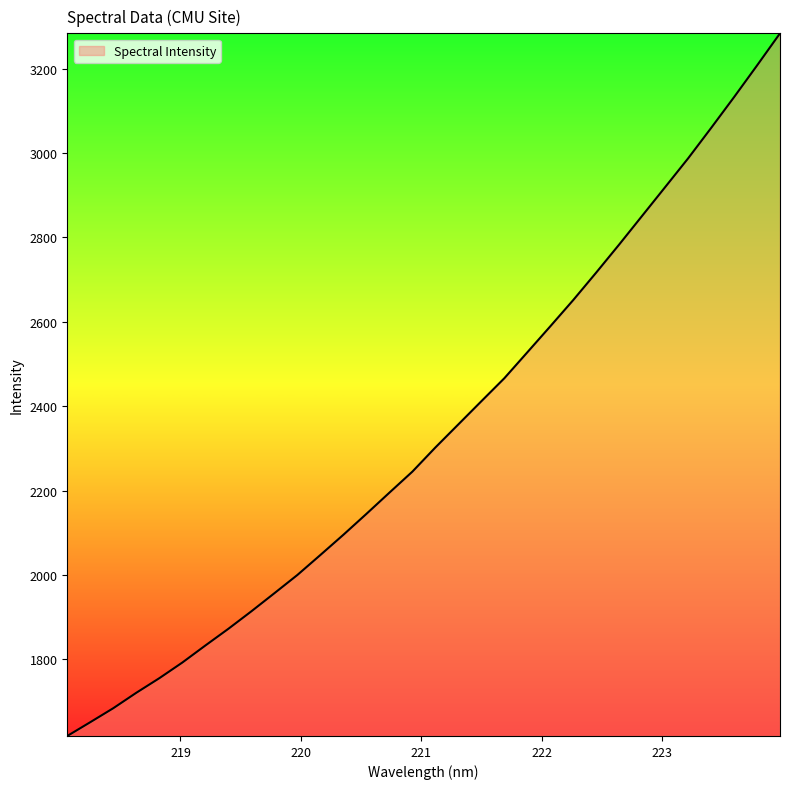

What is the maximum value shown in the chart?

3283.8